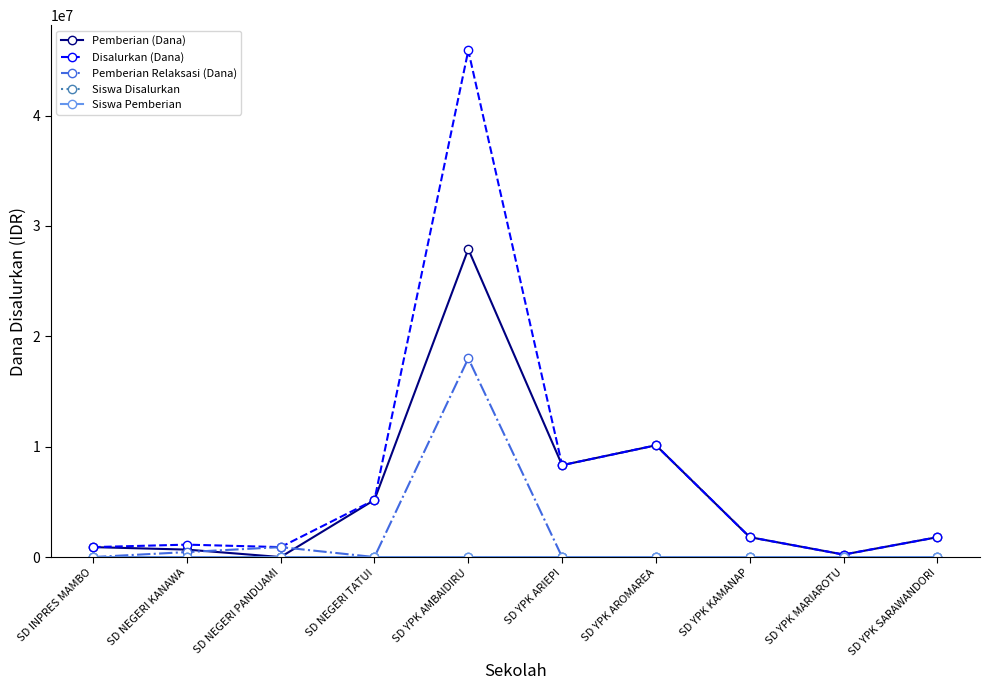

The value of Pemberian Relaksasi (Dana) at SD NEGERI TATUI is 11967643. True or false?

False